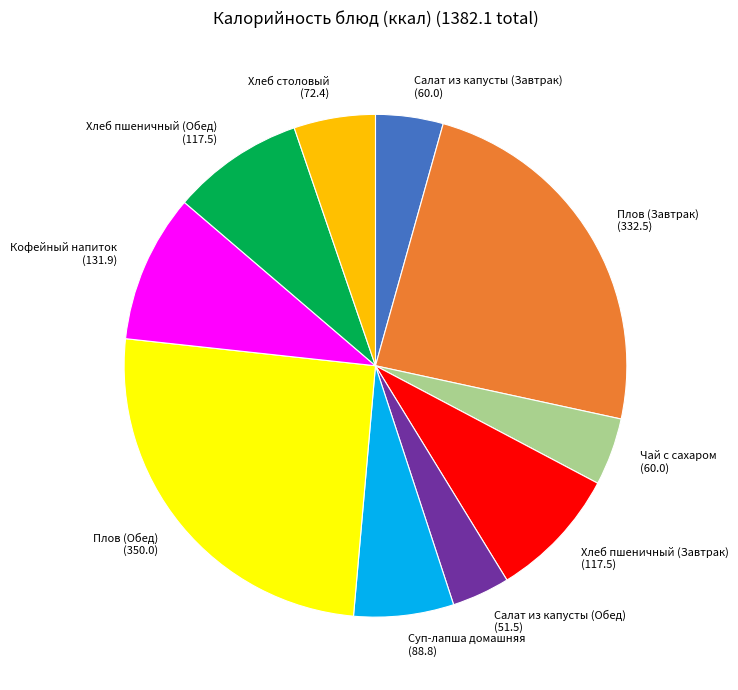

What is the smallest slice in the pie chart?

Салат из капусты (Обед)